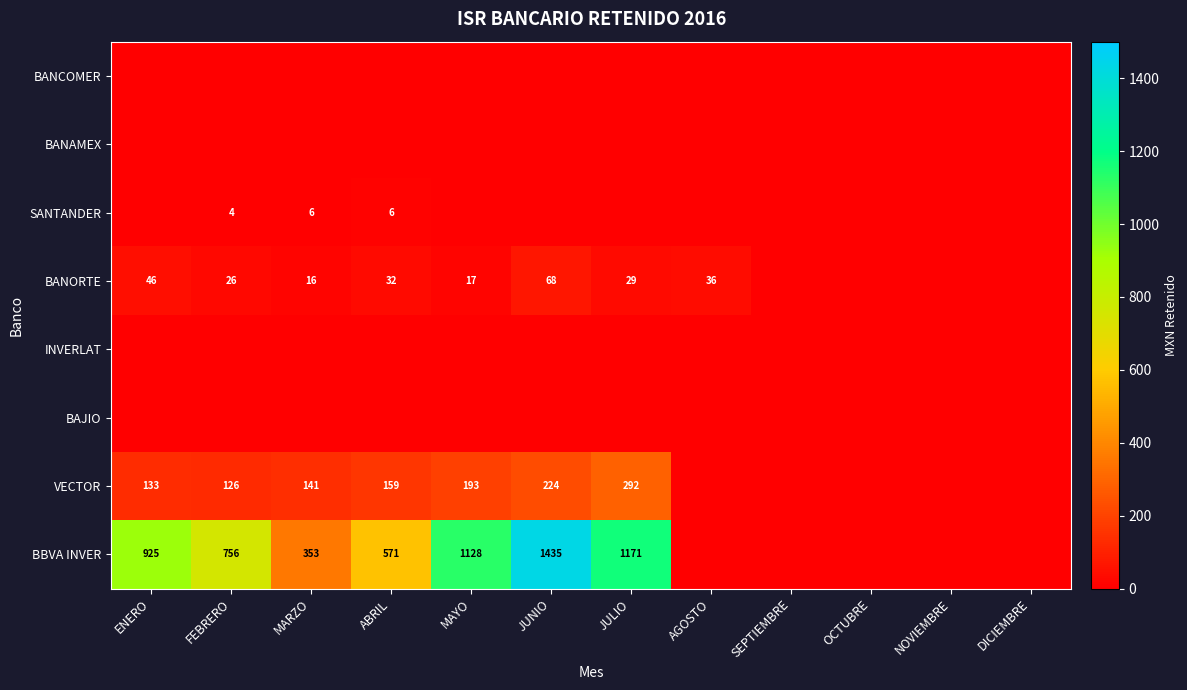

What is the sum of the BBVA INVER values at ABRIL and MAYO?

1699